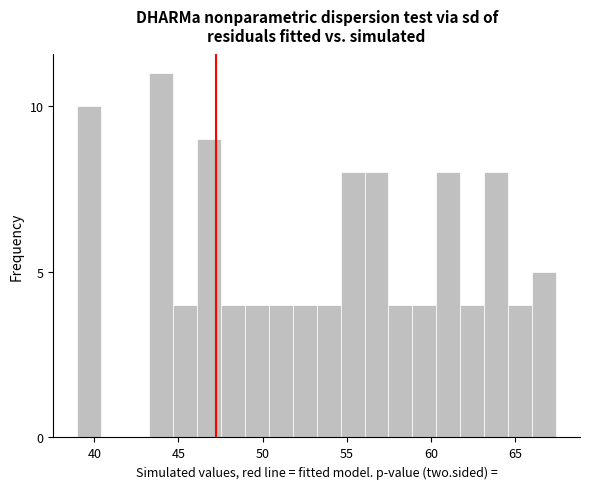

Around what value on the x-axis is the tallest bar? Give the approximate position of its centre, as read against the axis.

44.0